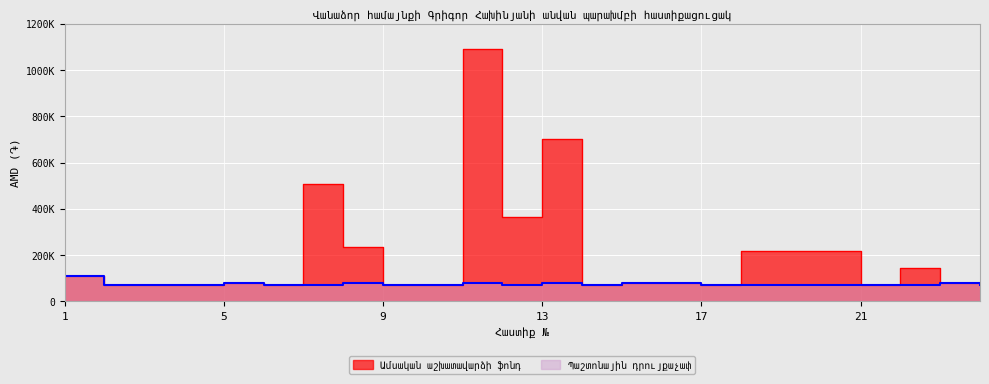

Which series changed the most between 4 and 18?

Ամսական աշխատավարձի ֆոնդ